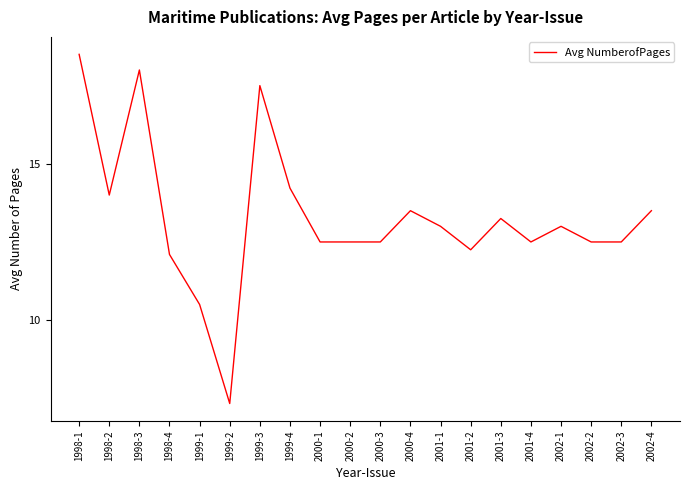

What position from the right is 2001-2?

7